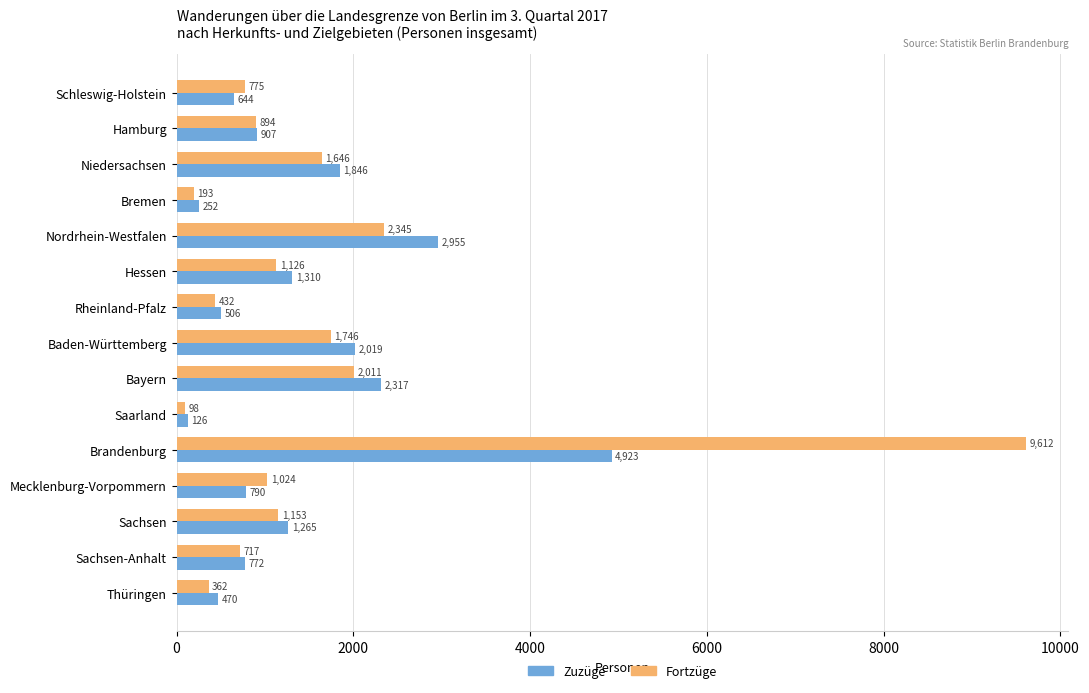

How many categories are shown in the chart?

15